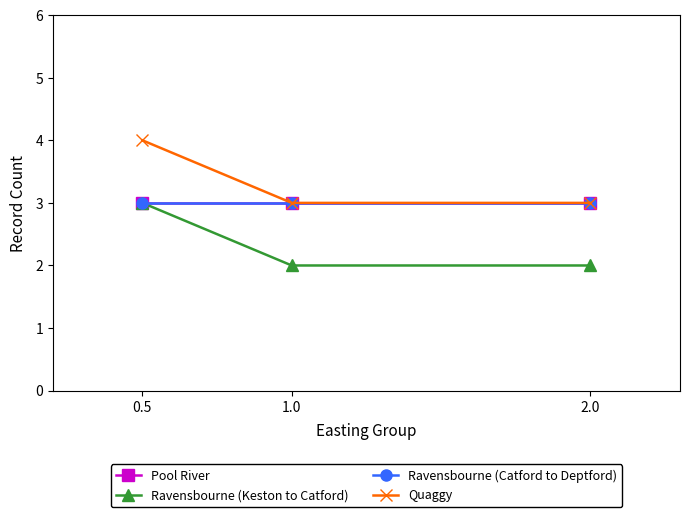

Where is Ravensbourne (Keston to Catford) nearest to the value 2?

1.0